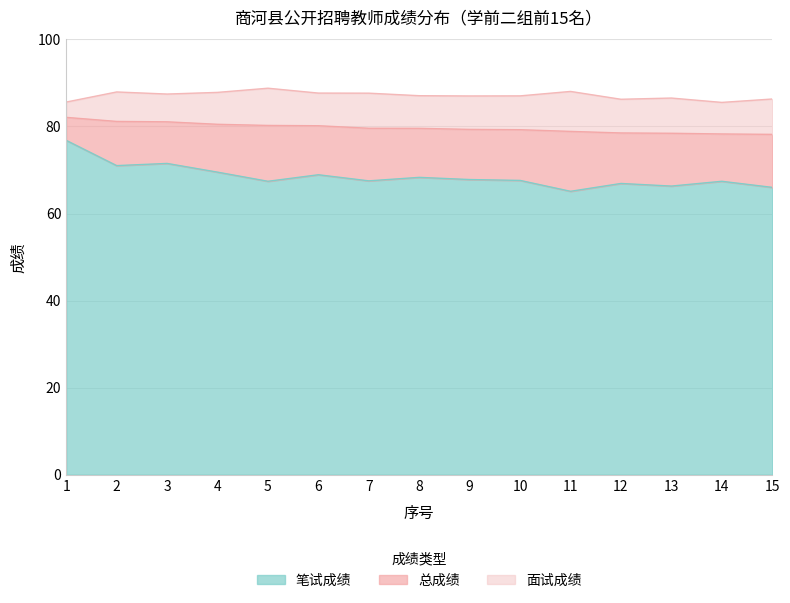

True or false: 笔试成绩 and 总成绩 intersect in this chart.

False